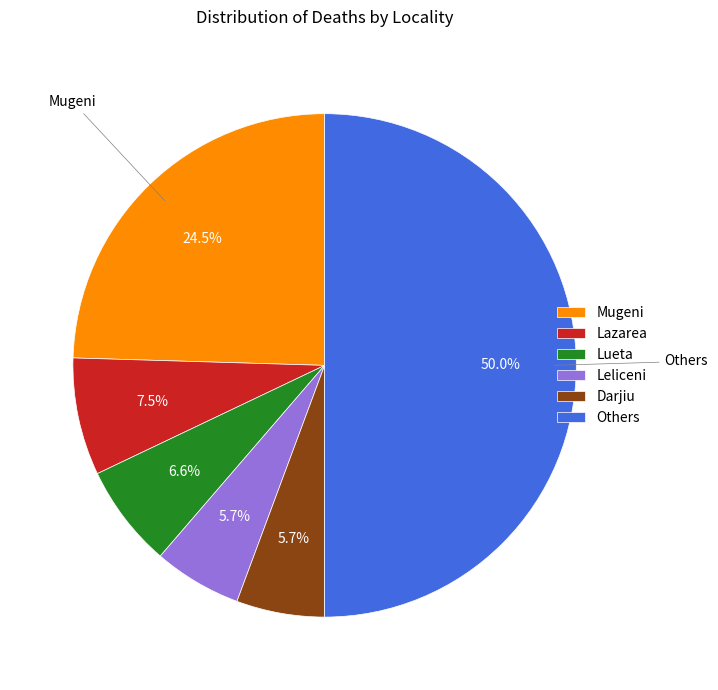

How many segments does this pie chart have?

6